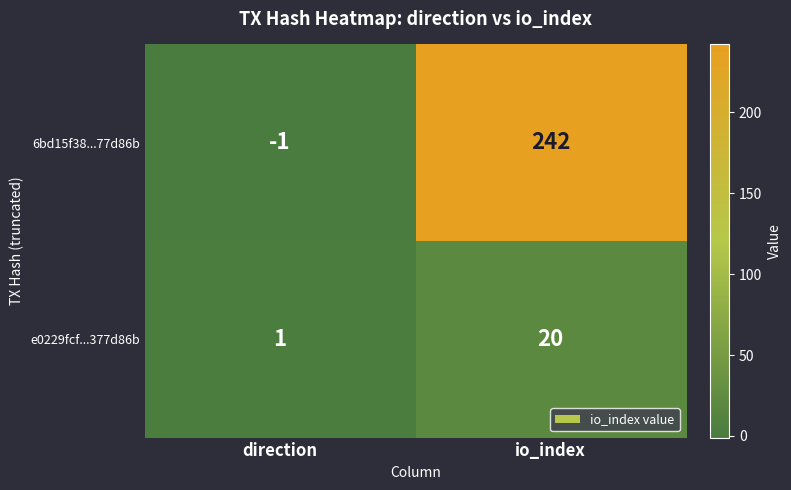

Reading right to left, extract all data points from this chart.

6bd15f38...77d86b: io_index=242	direction=-1
e0229fcf...377d86b: io_index=20	direction=1